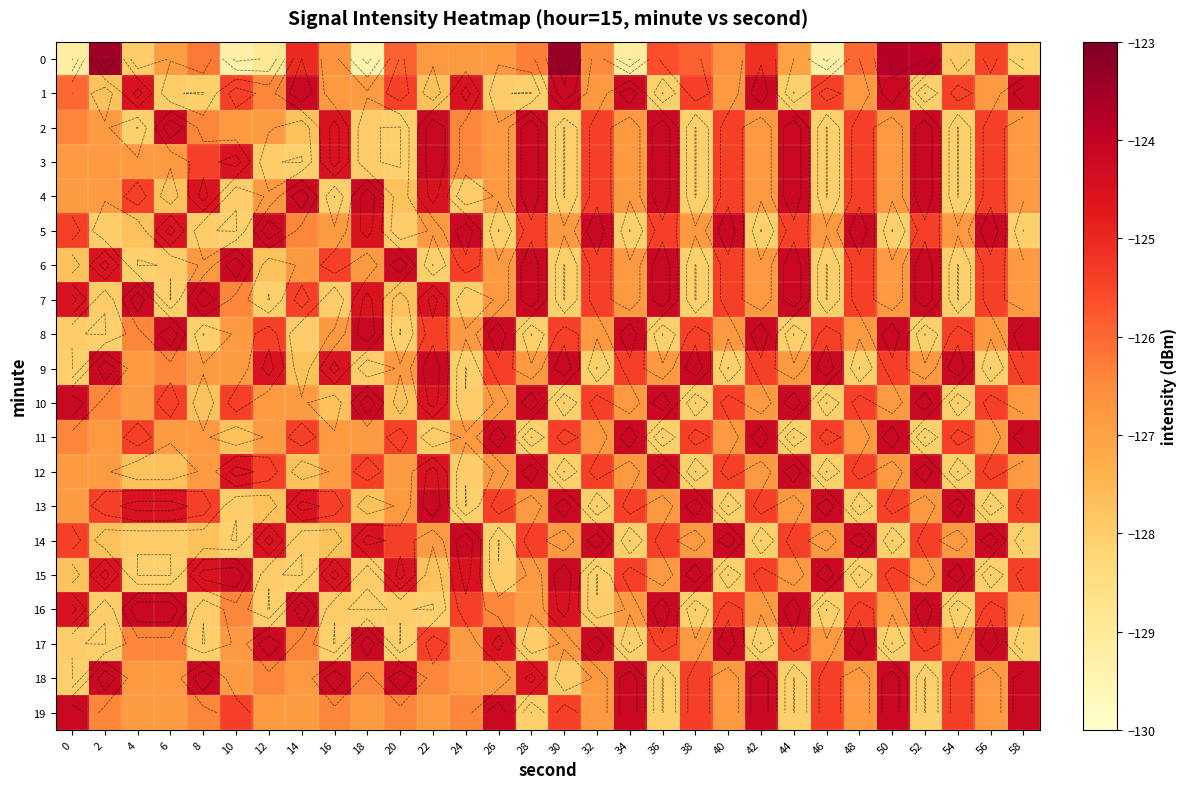

How many values in the 13 series are below -125?

22